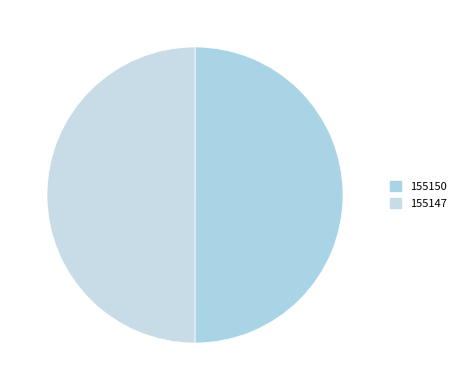

How many slices are in this pie chart?

2